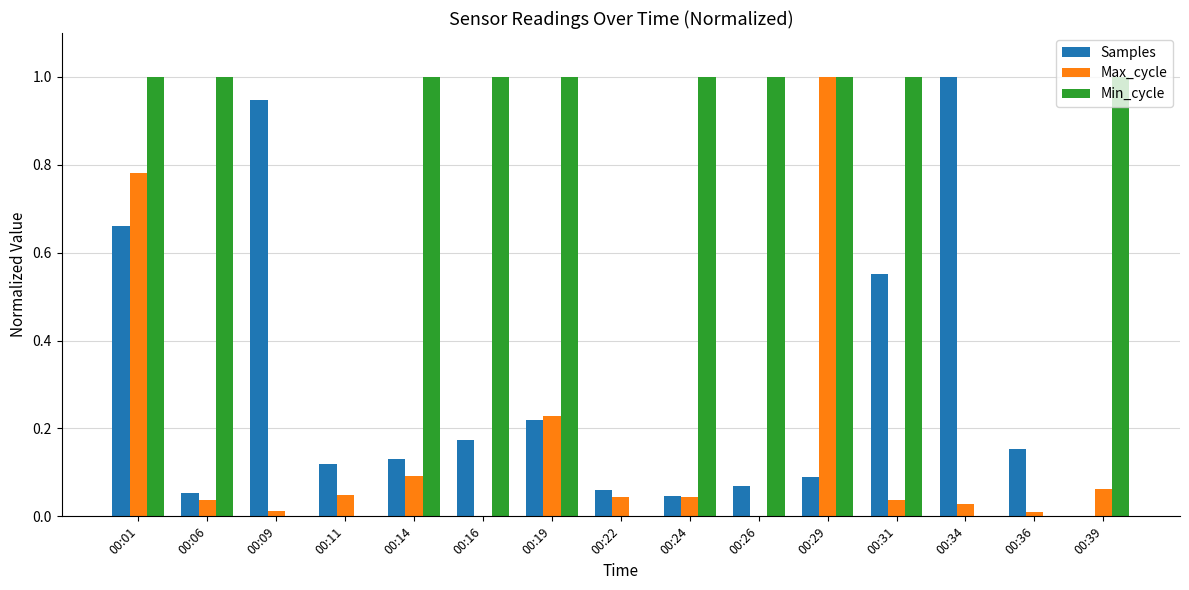

Does the chart contain stacked bars?

No